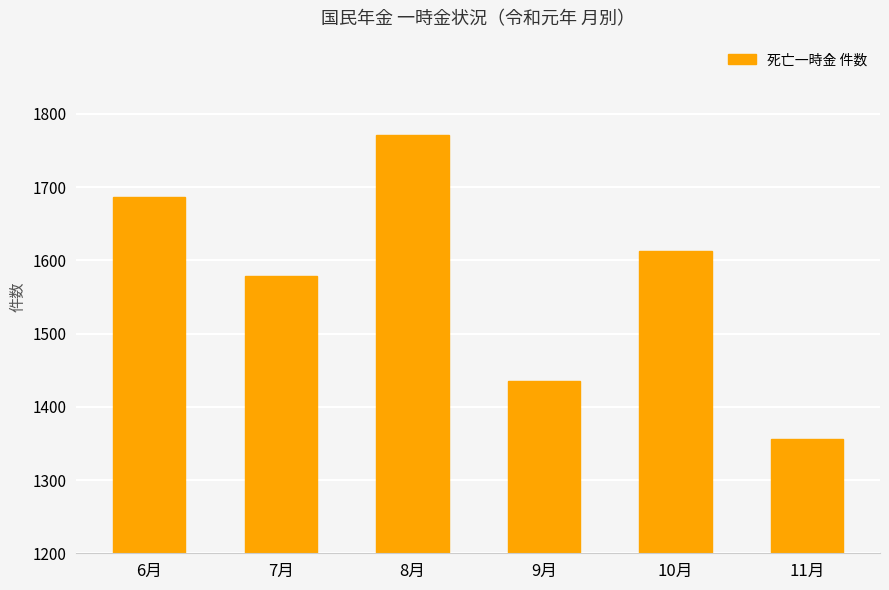

How many distinct data groups are displayed?

1